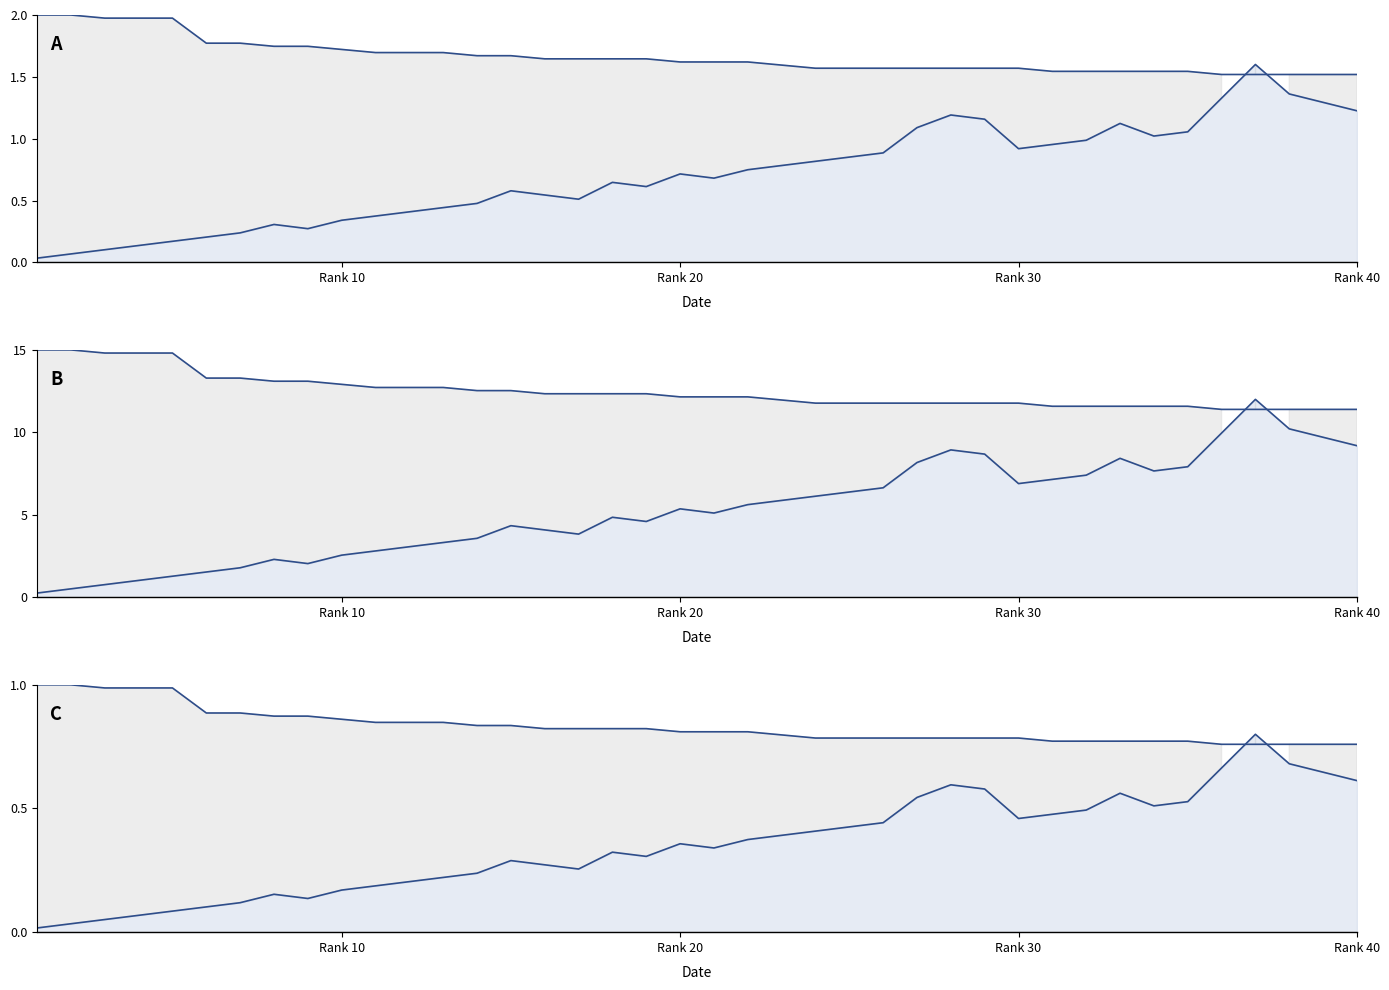

What is the difference between the last_rank values at 10 and 36?

7.4